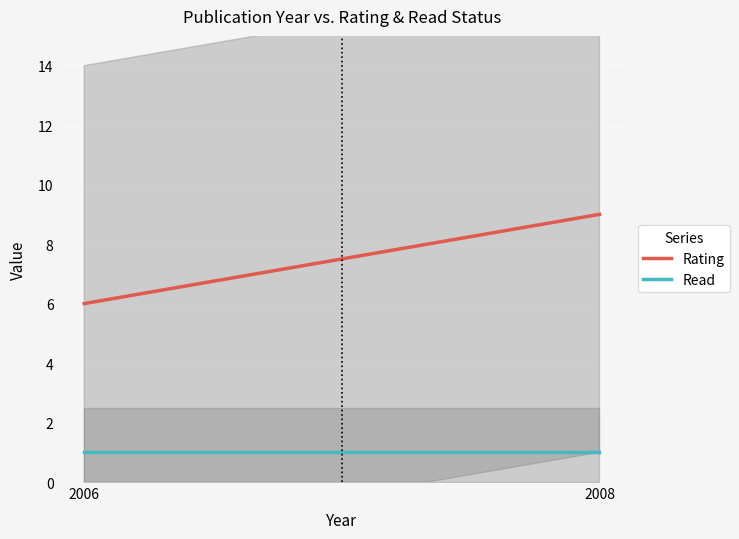

Reading left to right, list all the values displayed in this chart.

Rating: 2006=6	2008=9
Read: 2006=1	2008=1